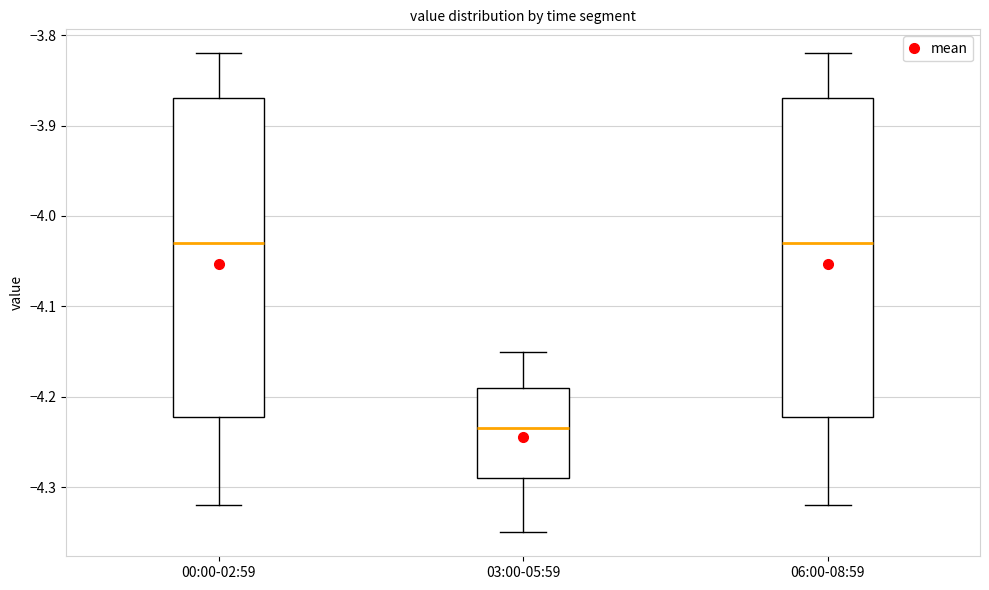

Reading left to right, transcribe this box plot: for each box, give where its median line is, the range the box spans, and where its two whiskers end, as read against the y-axis. The values are not printed on the chart, so give them approximately, as read against the axis.

00:00-02:59: median -4.03, box -4.22 to -3.87, whiskers -4.32 to -3.82
03:00-05:59: median -4.23, box -4.29 to -4.19, whiskers -4.35 to -4.15
06:00-08:59: median -4.03, box -4.22 to -3.87, whiskers -4.32 to -3.82